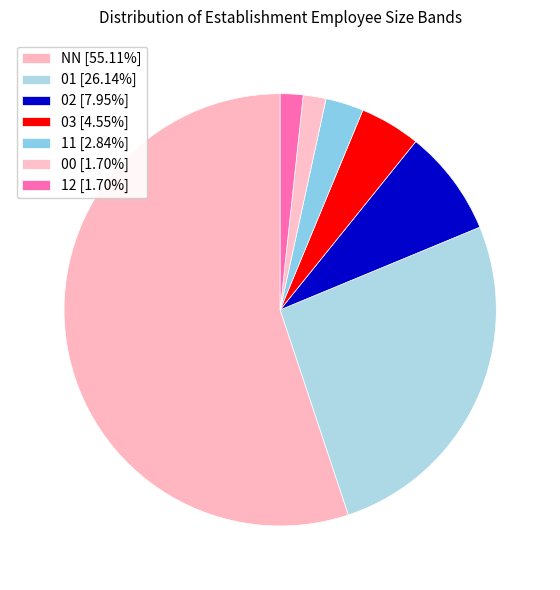

Count the number of slices in the pie.

7